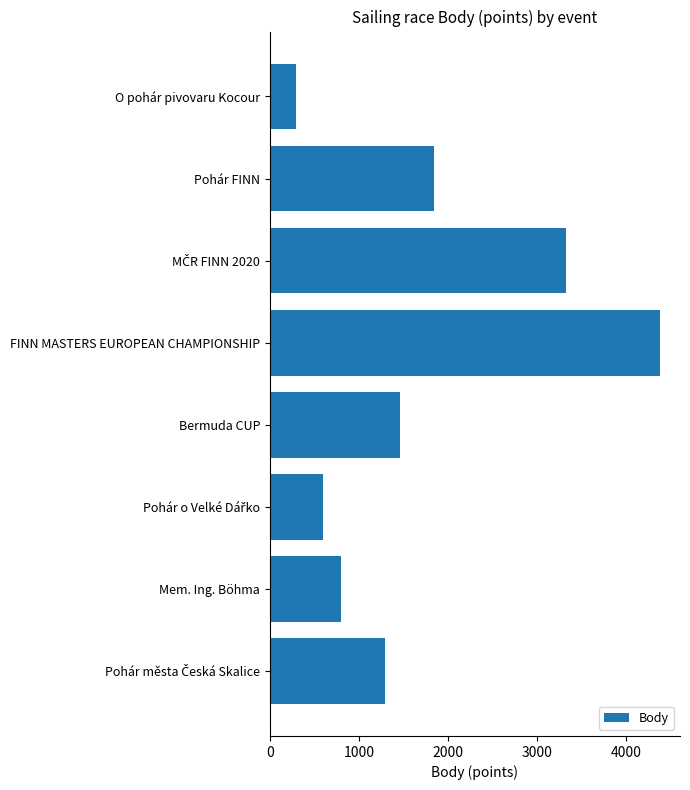

Is it true that the value at Mem. Ing. Böhma is 804?

True